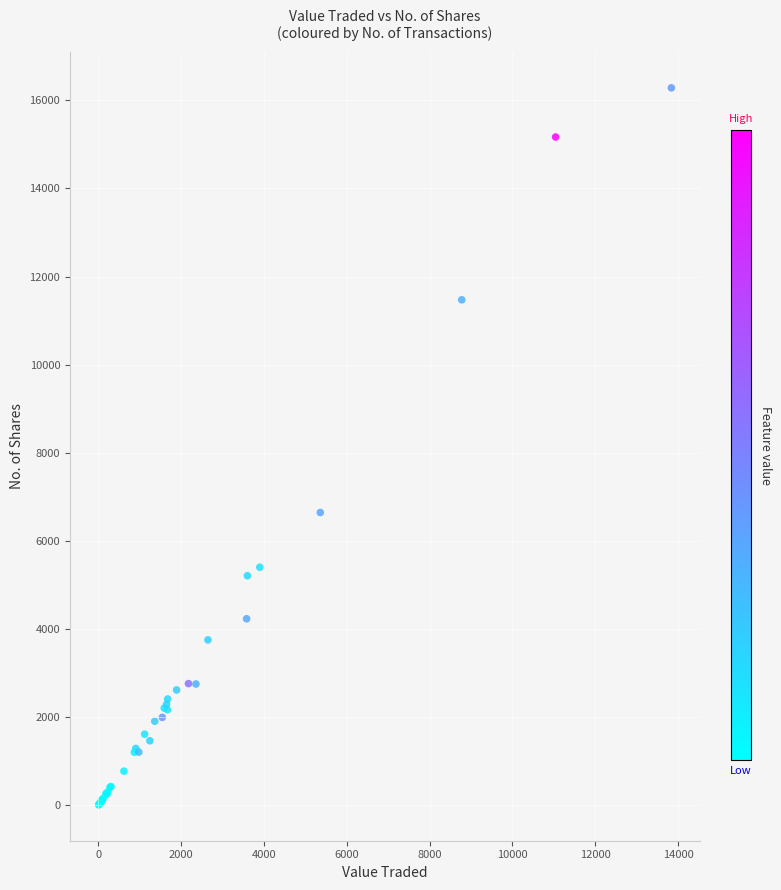

What Y value in the scatter plot is closest to 8144?

6642